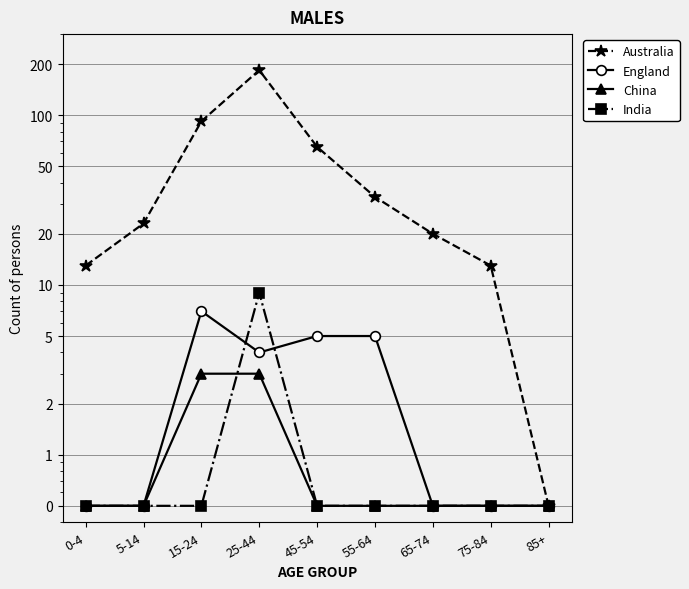

Where do China and India first cross each other?

15-24 and 25-44